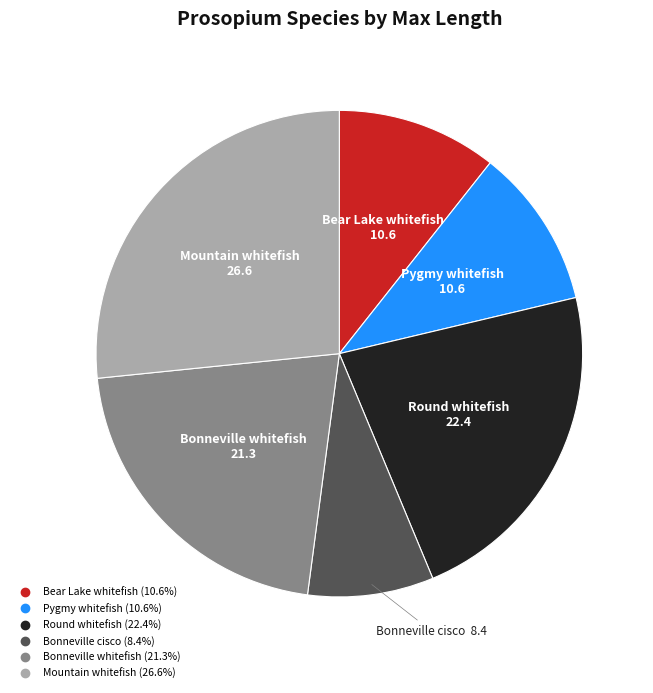

Is there a majority slice in this chart?

No